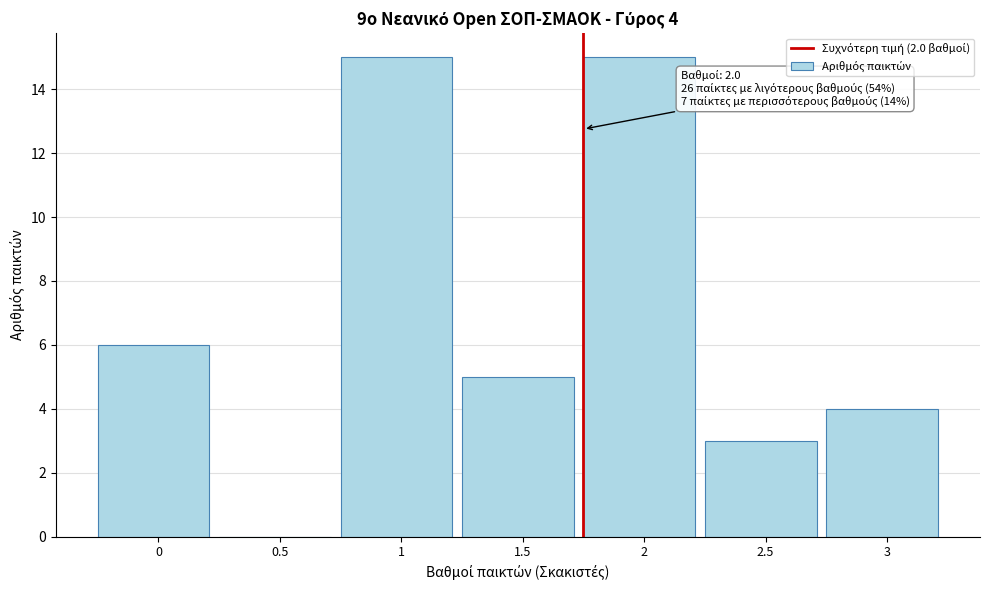

Reading left to right, list all the values displayed in this chart.

0=6	0.5=0	1=15	1.5=5	2=15	2.5=3	3=4